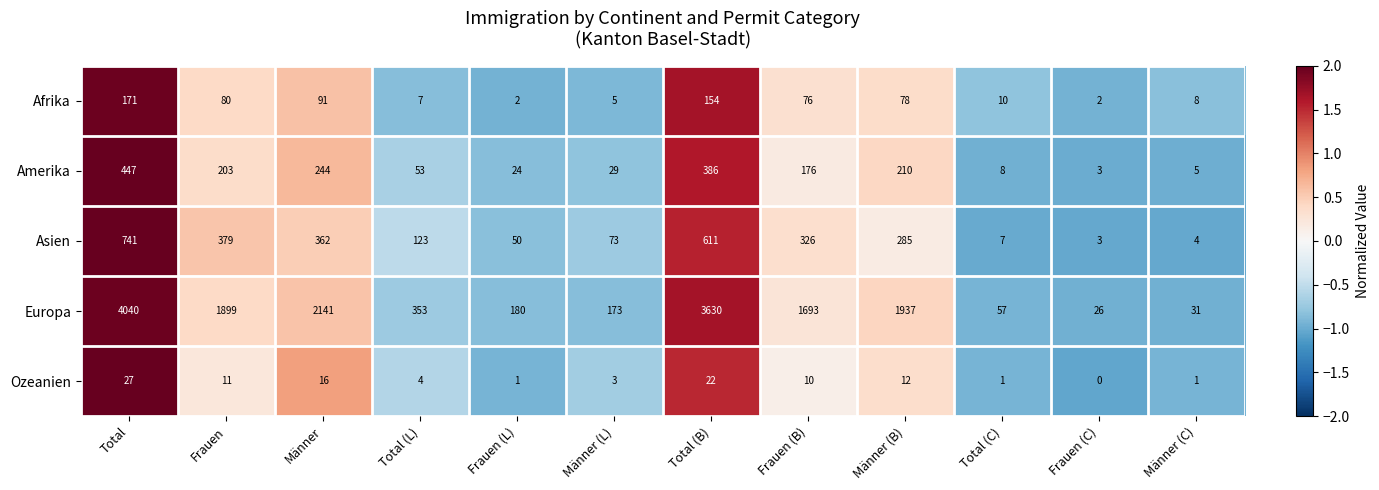

How many distinct data groups are displayed?

5